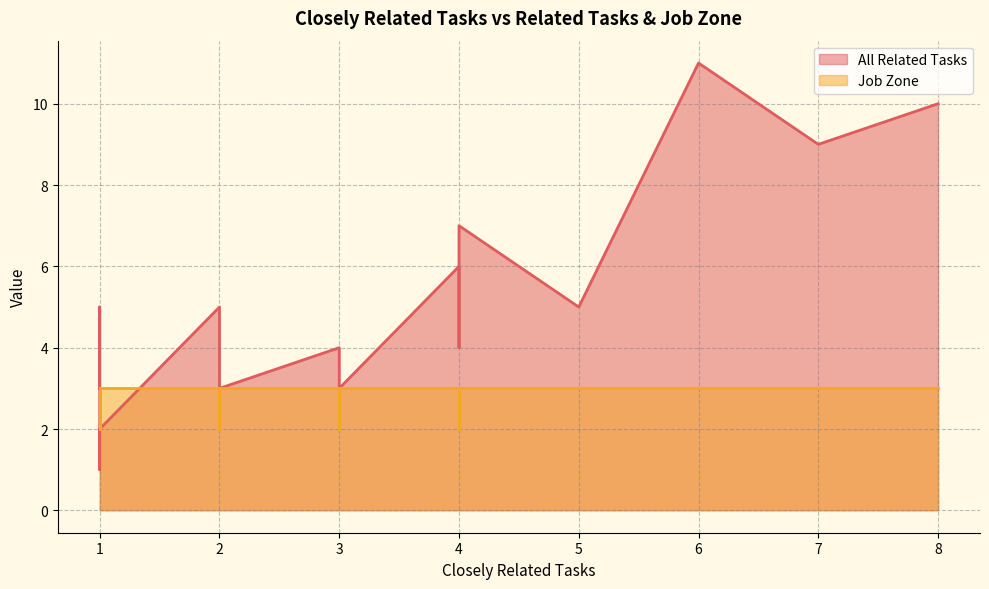

Does the chart have visible grid lines?

Yes